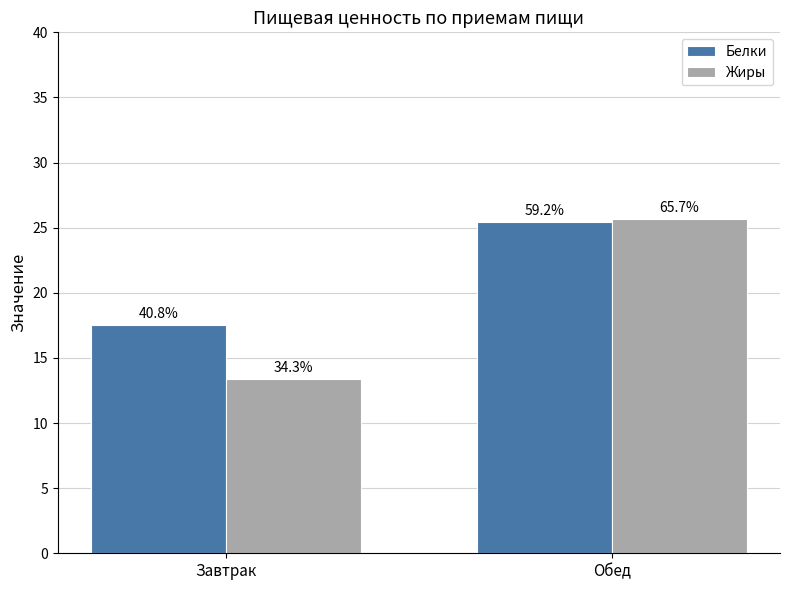

List the series in order of their overall mean, highest first.

Белки, Жиры